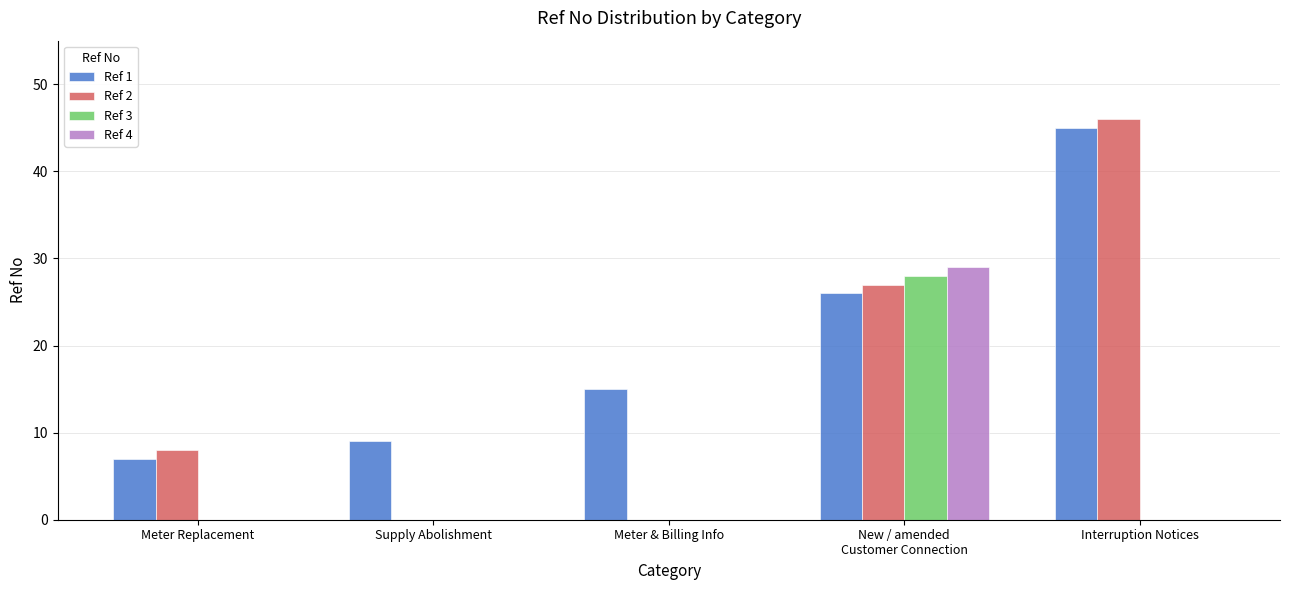

What is the sum of all Ref 2 values?

81